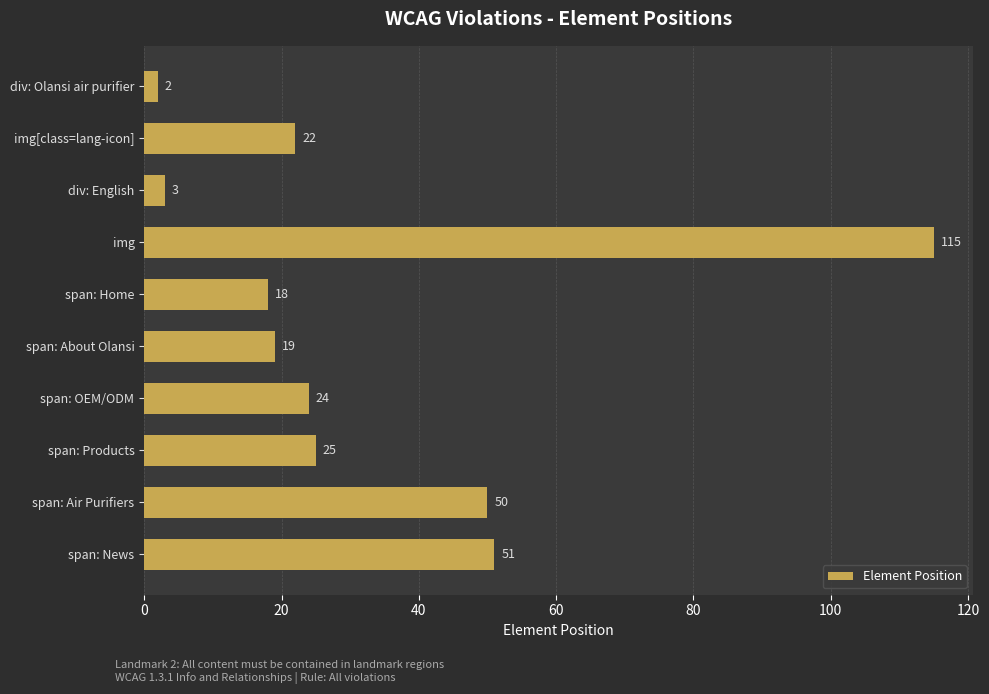

How many bars are there in total?

10